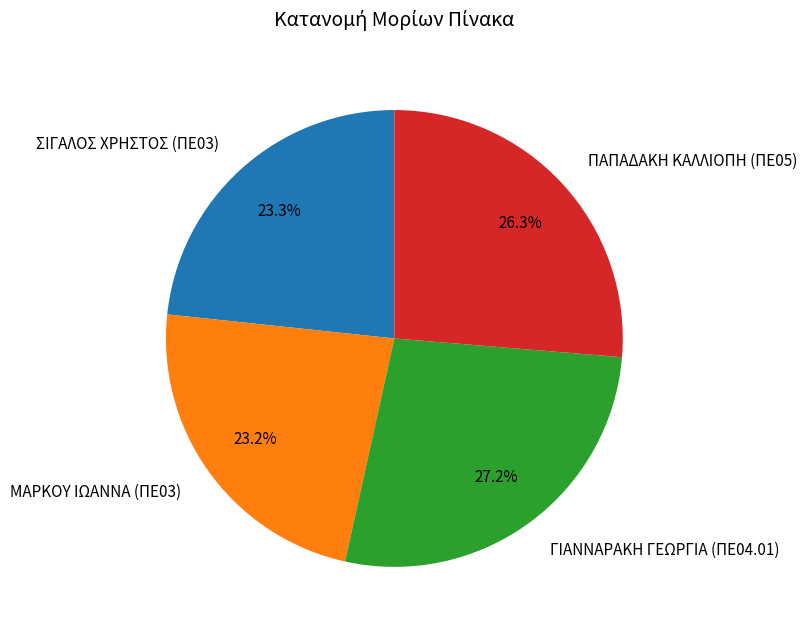

Approximately how many times larger is the value at ΠΑΠΑΔΑΚΗ ΚΑΛΛΙΟΠΗ (ΠΕ05) compared to ΣΙΓΑΛΟΣ ΧΡΗΣΤΟΣ (ΠΕ03)?

1.1